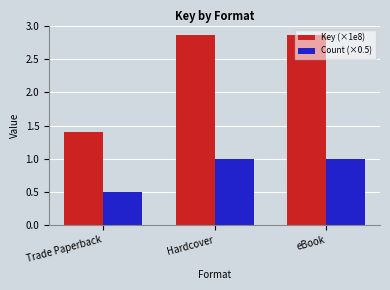

Which category has the lowest value in the Key (×1e8) series?

Trade Paperback